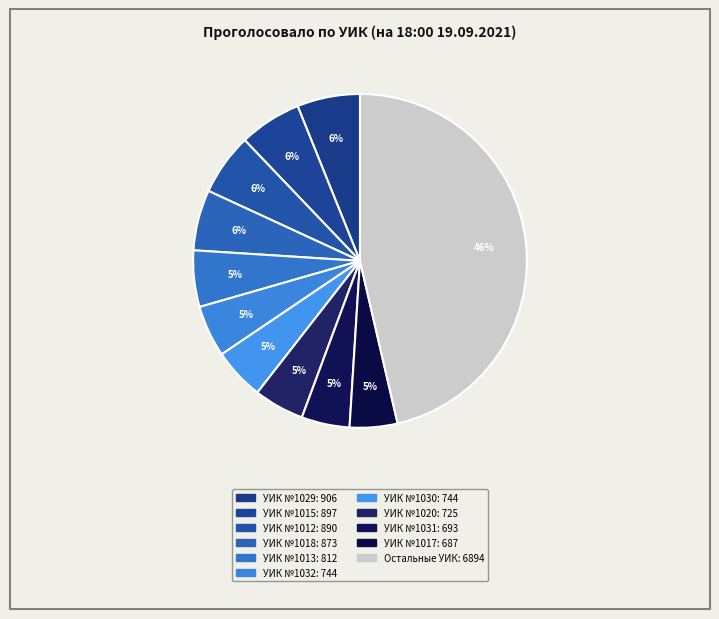

How many slices are in this pie chart?

11